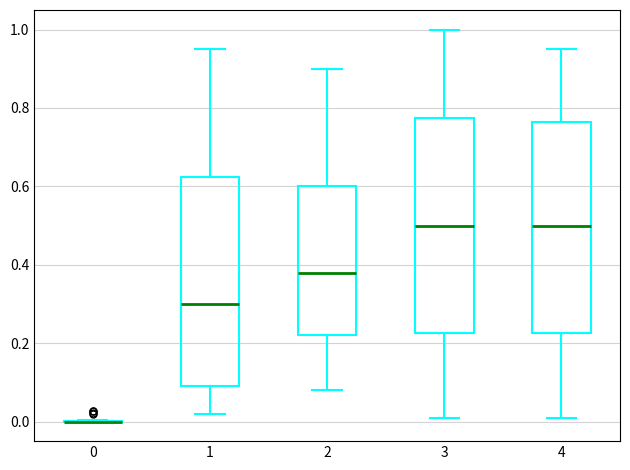

Reading left to right, transcribe this box plot: for each box, give where its median line is, the range the box spans, and where its two whiskers end, as read against the y-axis. The values are not printed on the chart, so give them approximately, as read against the axis.

0: box collapsed to a line at 0.00, whiskers 0.00 to 0.00
1: median 0.30, box 0.10 to 0.62, whiskers 0.02 to 0.96
2: median 0.38, box 0.22 to 0.60, whiskers 0.08 to 0.90
3: median 0.50, box 0.22 to 0.78, whiskers 0.02 to 1.00
4: median 0.50, box 0.22 to 0.76, whiskers 0.02 to 0.96